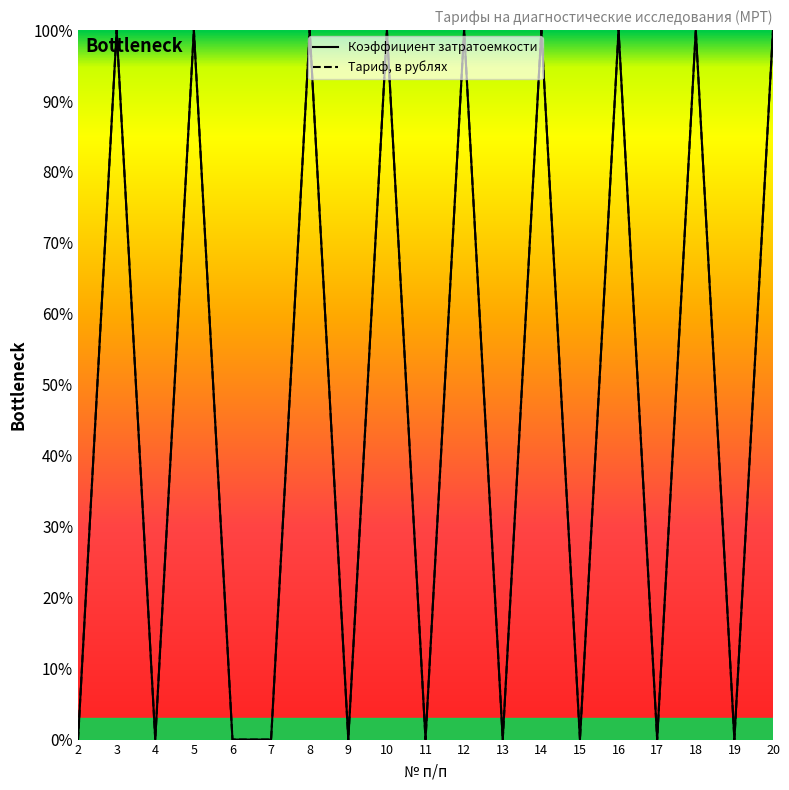

Which series has the largest total across all categories?

Коэффициент затратоемкости